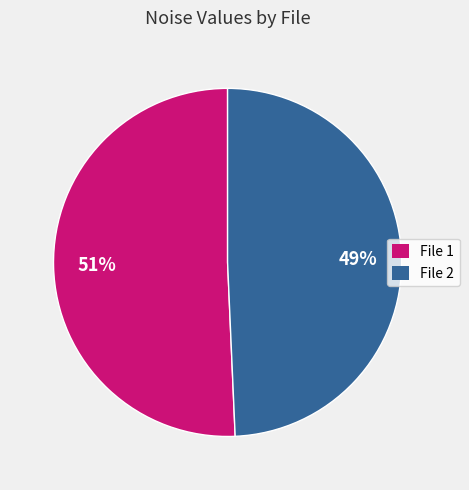

How many segments does this pie chart have?

2